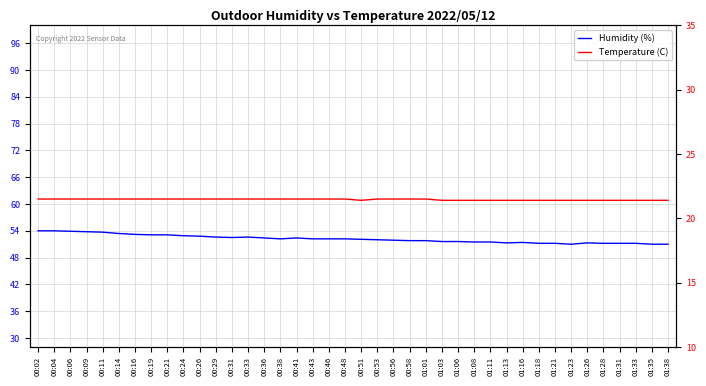

What are all the series names shown in the legend?

Humidity (%), Temperature (C)